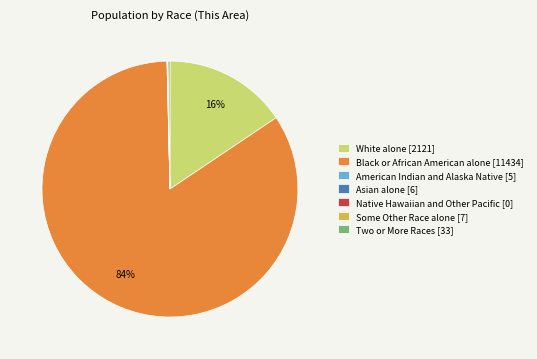

To the nearest percent, what percentage of the pie is White alone [2121]?

16%